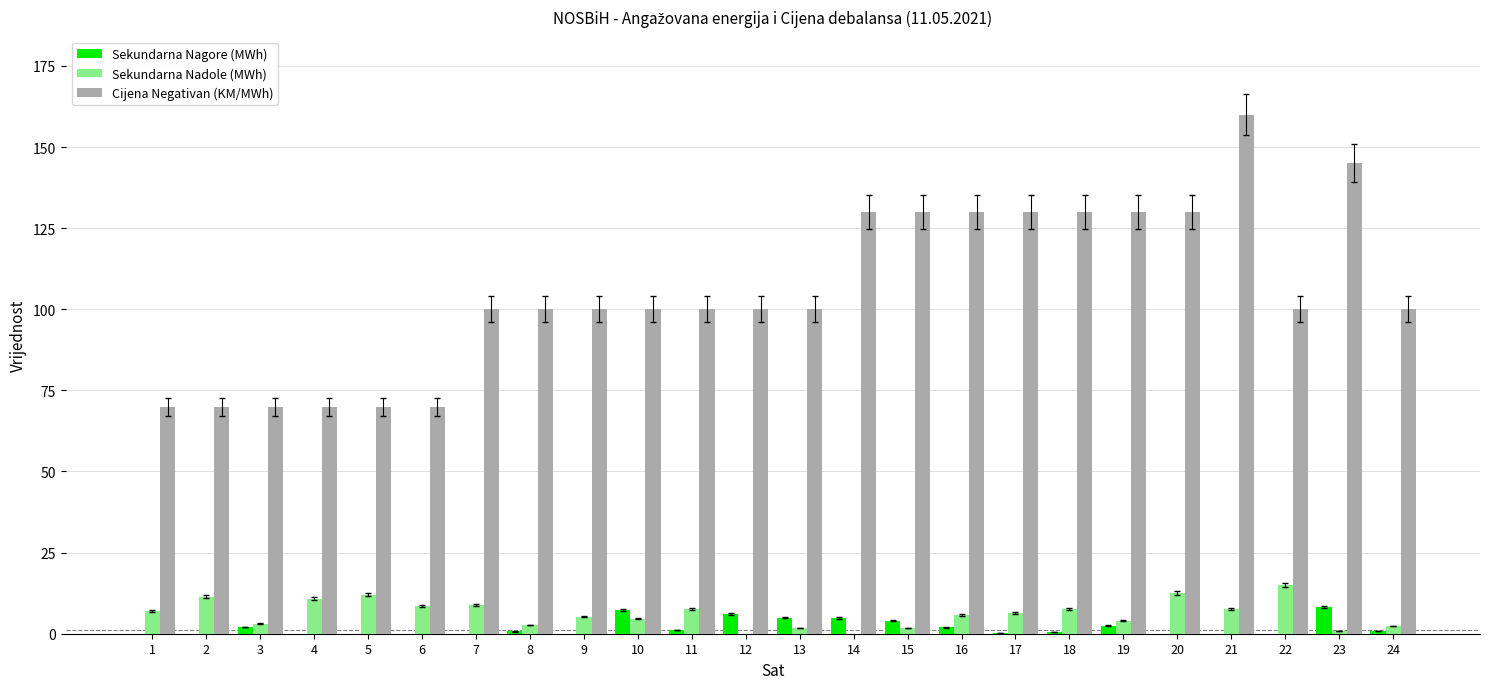

What is the highest value of the Cijena Negativan (KM/MWh) series?

160.0